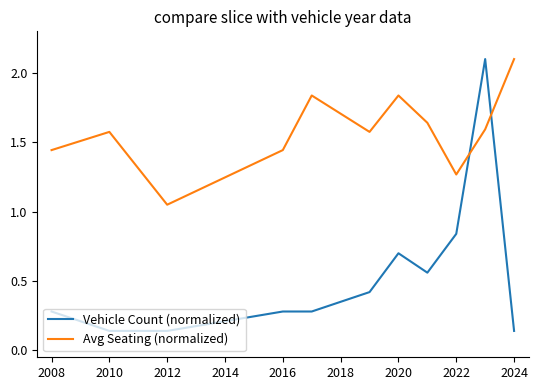

What is the difference between the maximum and minimum values in the Vehicle Count (normalized) series?

2.0